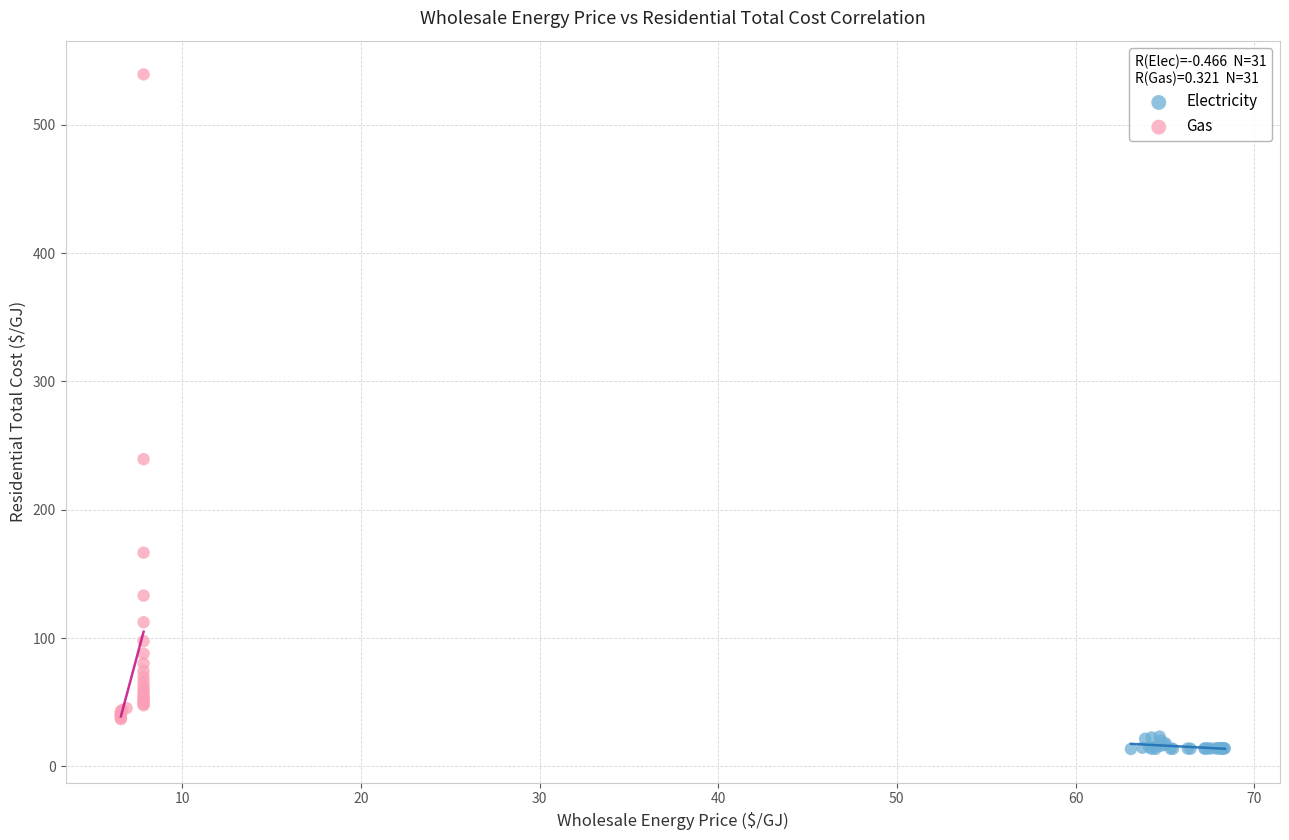

Which series contains the lowest Y value?

Electricity